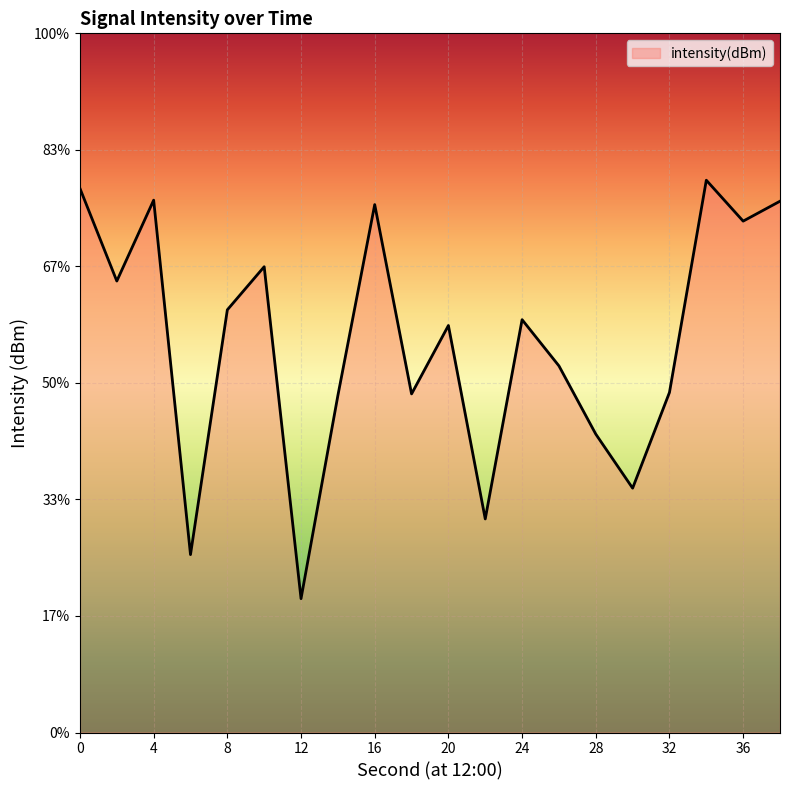

List the labels in order of value, smallest first.

12, 6, 22, 30, 28, 14, 18, 32, 26, 20, 24, 8, 2, 10, 36, 16, 38, 4, 0, 34